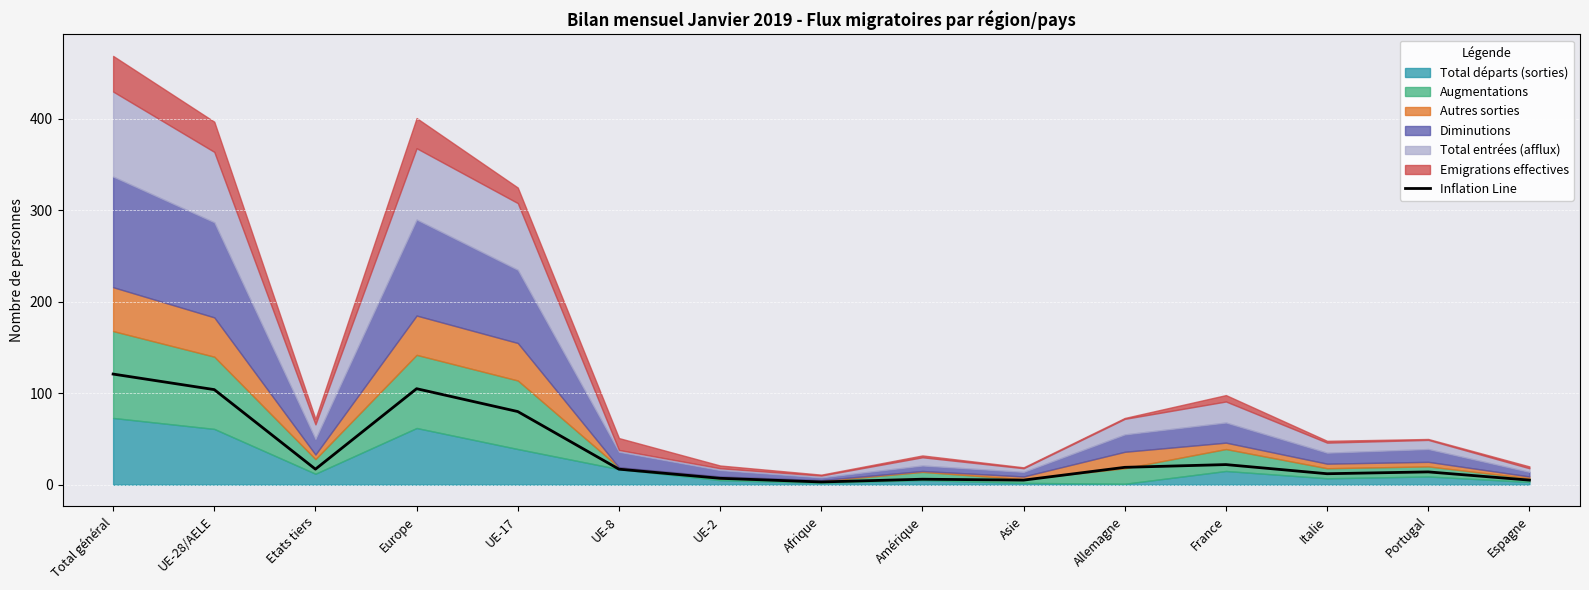

Reading left to right, what are all the values shown in this chart?

121	104	17	105	80	17	7	3	6	5	19	22	12	14	5